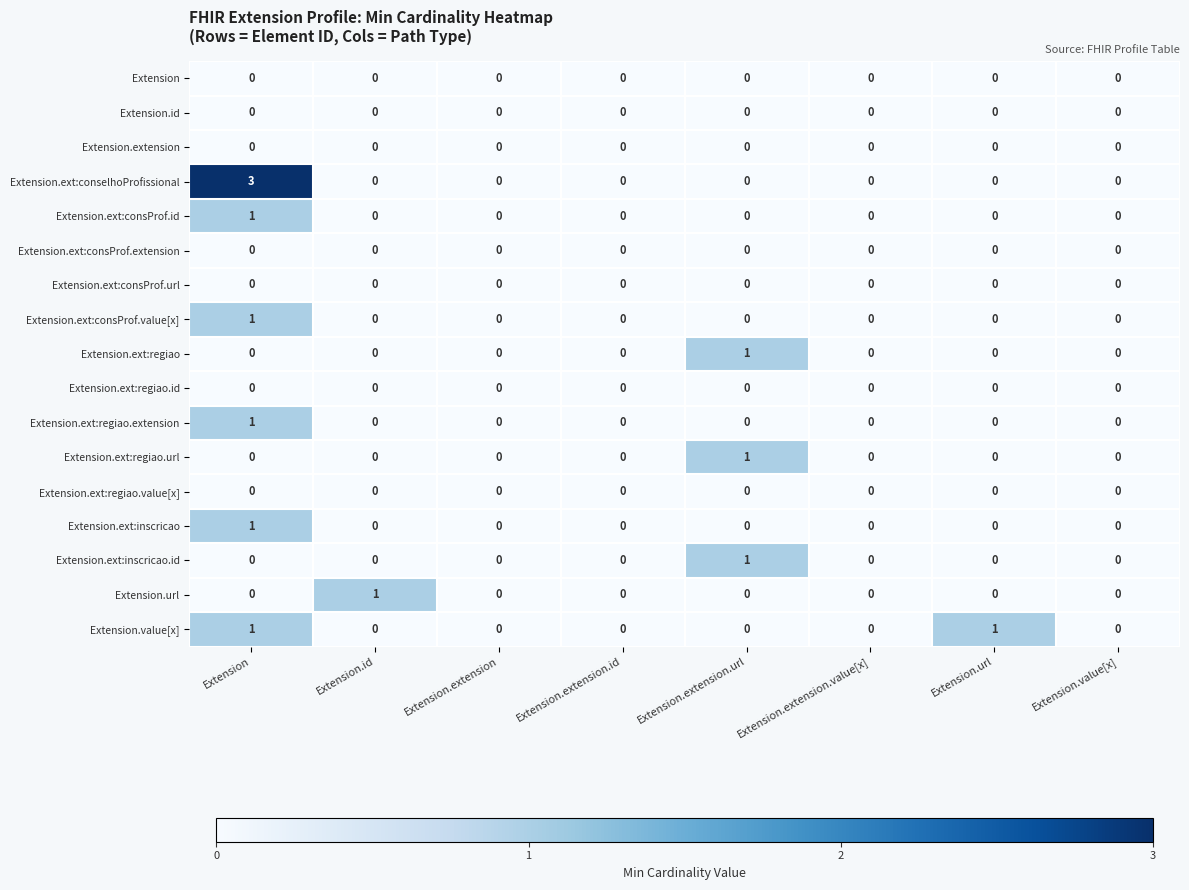

Which series has the largest total across all categories?

Extension.ext:conselhoProfissional